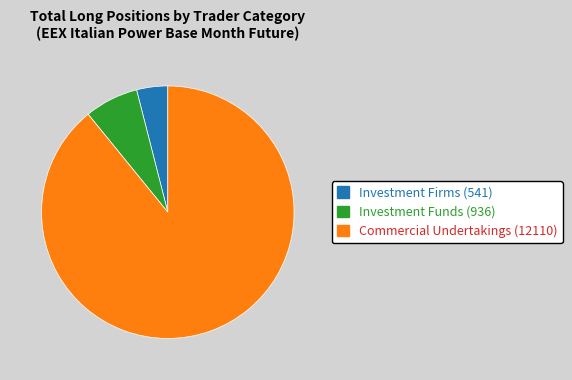

Does any single category account for the majority?

Yes